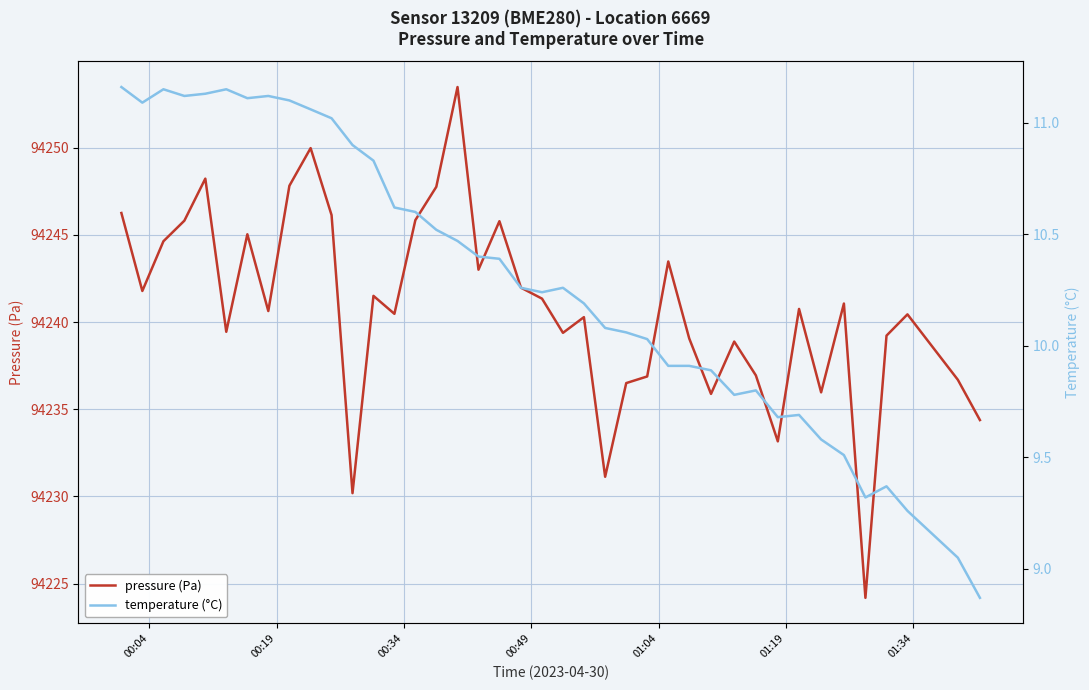

What is the highest value of the pressure (Pa) series?

94253.5